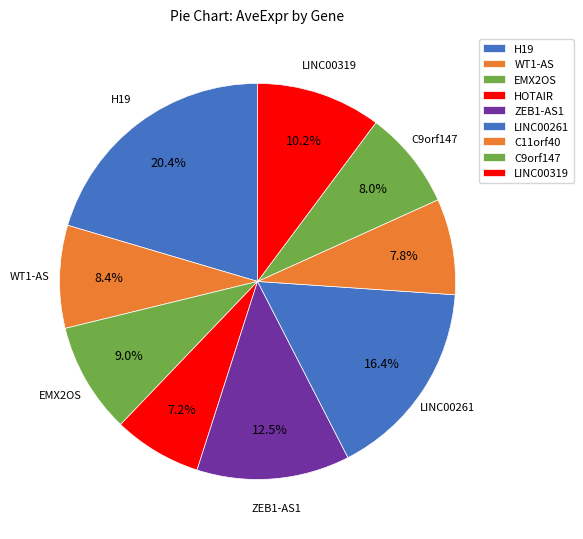

How many slices are in this pie chart?

9